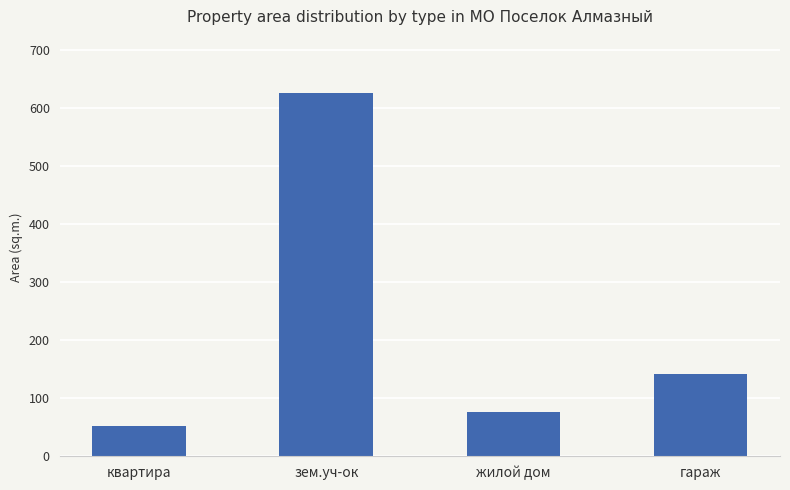

Which has a higher value, квартира or гараж?

гараж